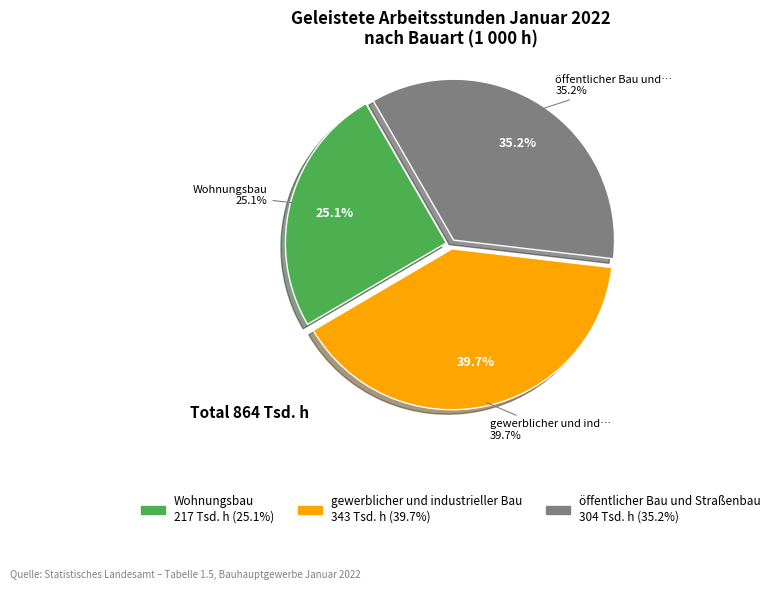

How many segments does this pie chart have?

3